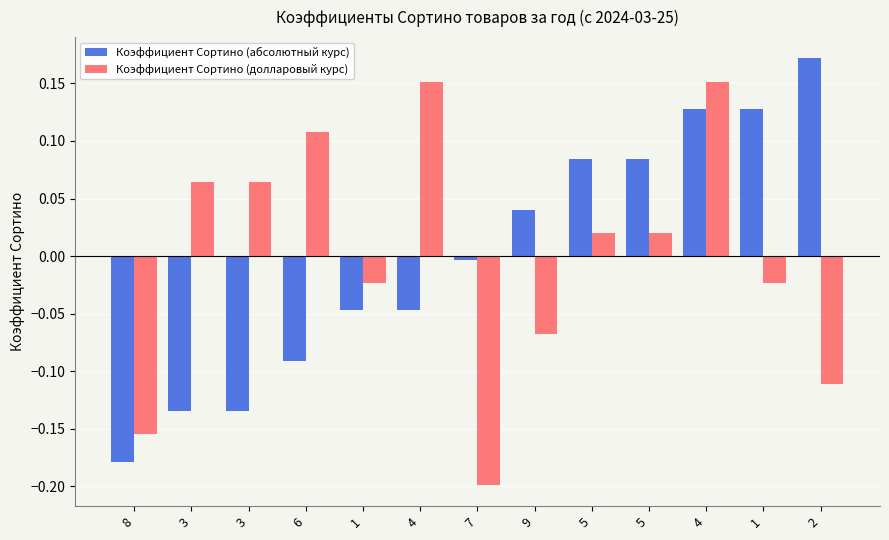

How many groups of bars are there?

13